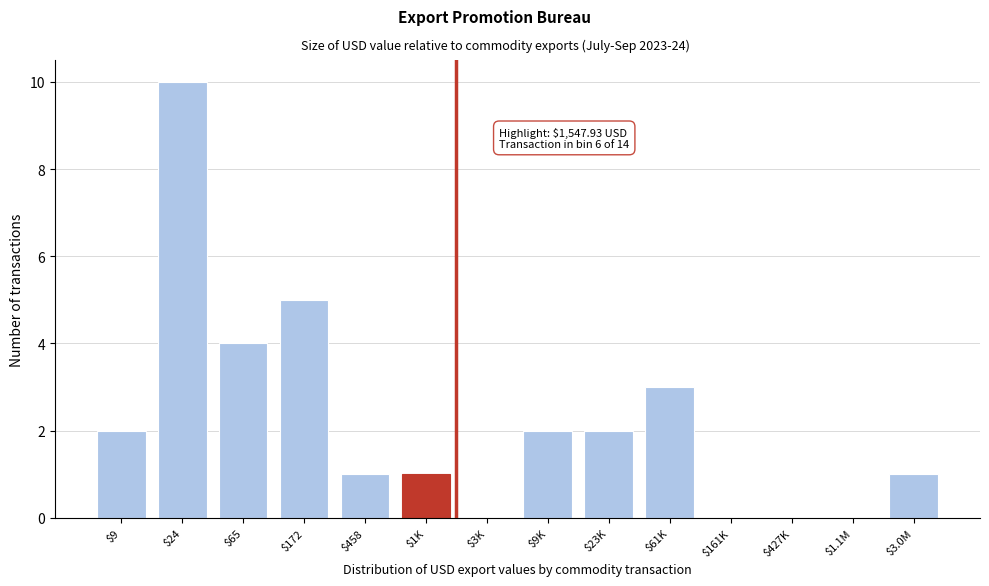

What is the sum of all values?

31